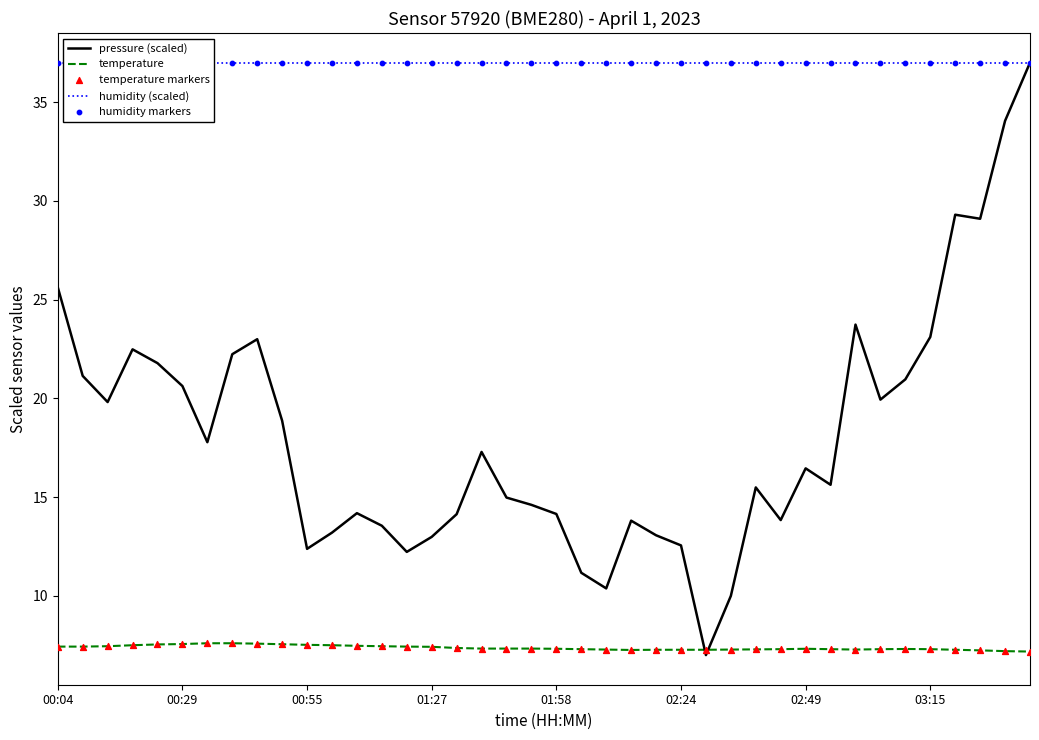

Which series has the largest total across all categories?

humidity (scaled)